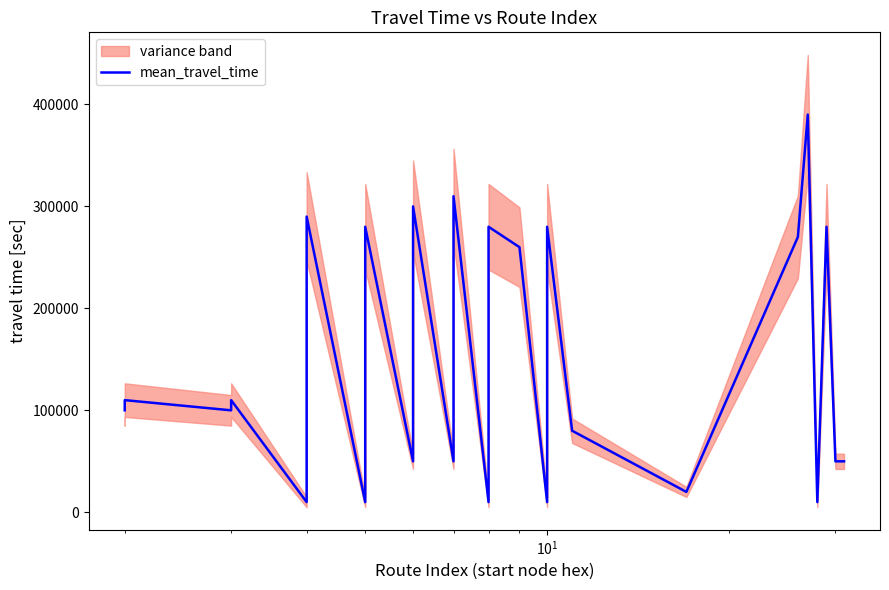

How many data points are less than 100000?

12